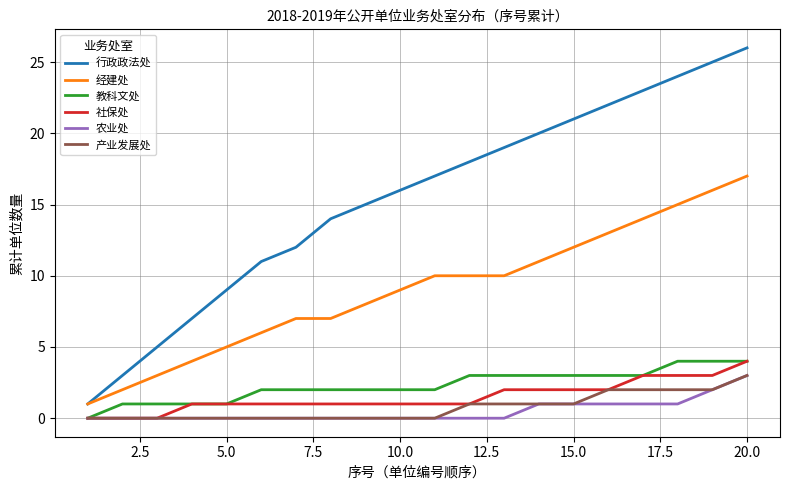

Which series has the widest spread of values?

行政政法处